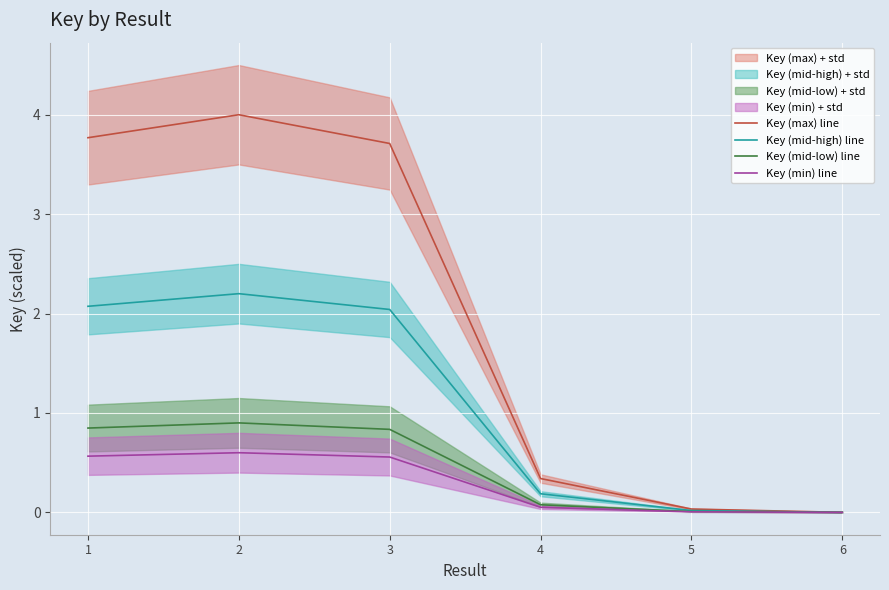

Is it true that Key (max) line equals 6.0 at 3?

False